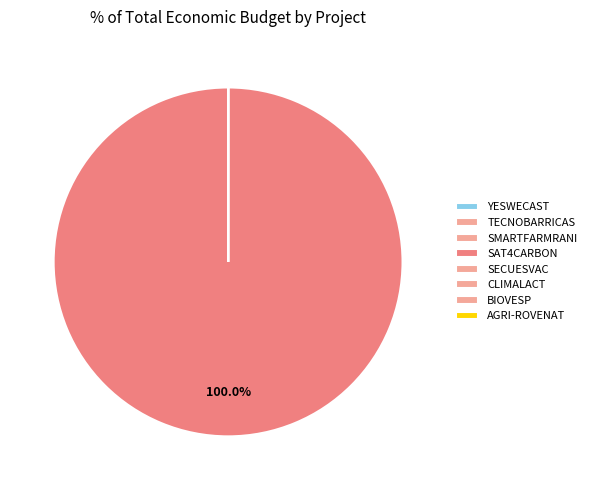

What is the largest slice in the pie chart?

SAT4CARBON